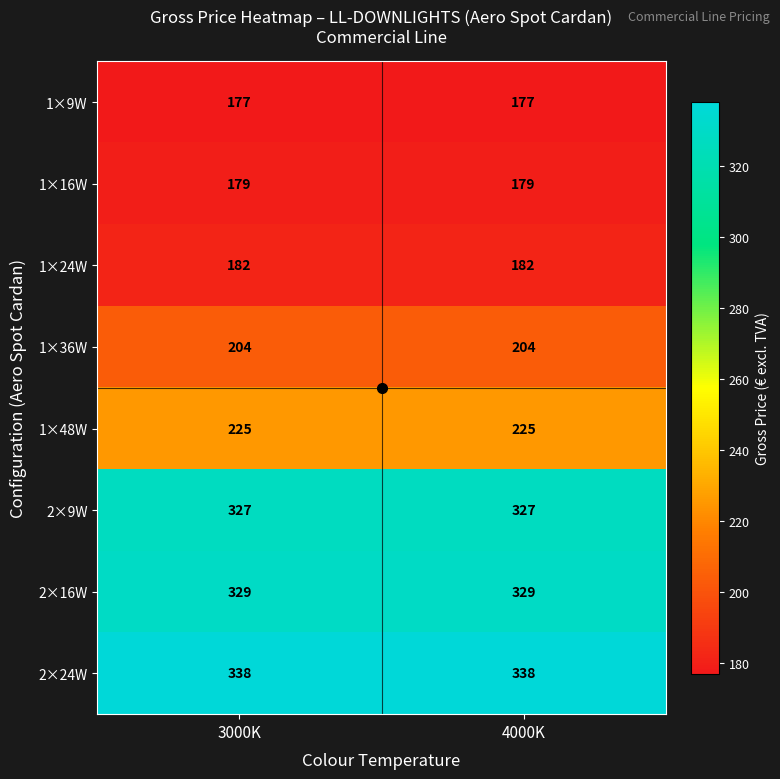

What is the highest value of the 1×24W series?

182